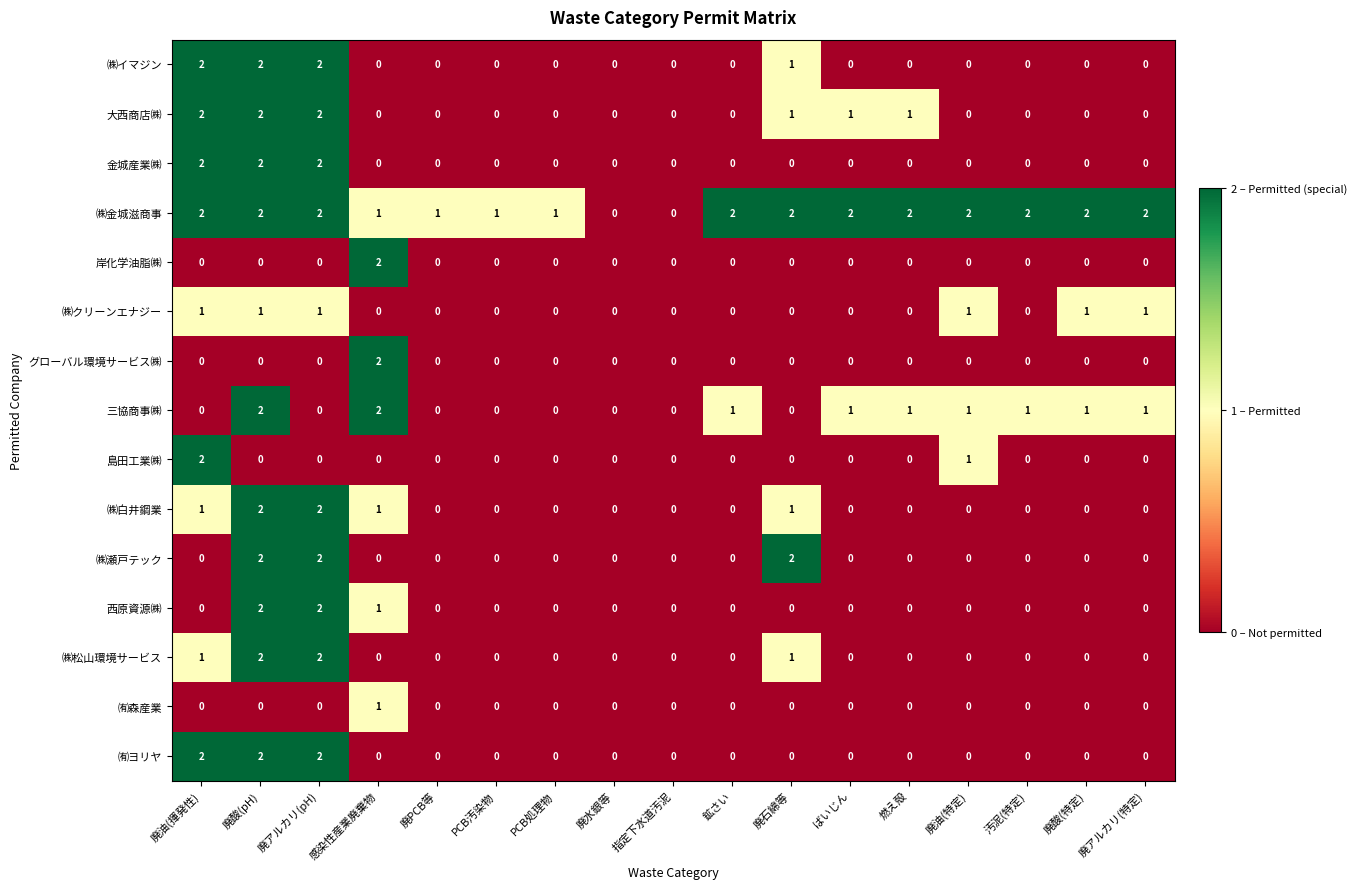

At which label is 西原資源㈱ closest to 1?

感染性産業廃棄物